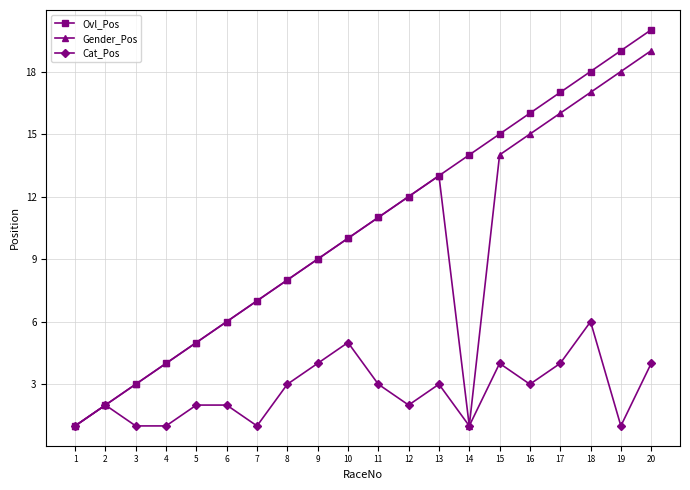

What is the difference between the Gender_Pos values at 3 and 6?

3